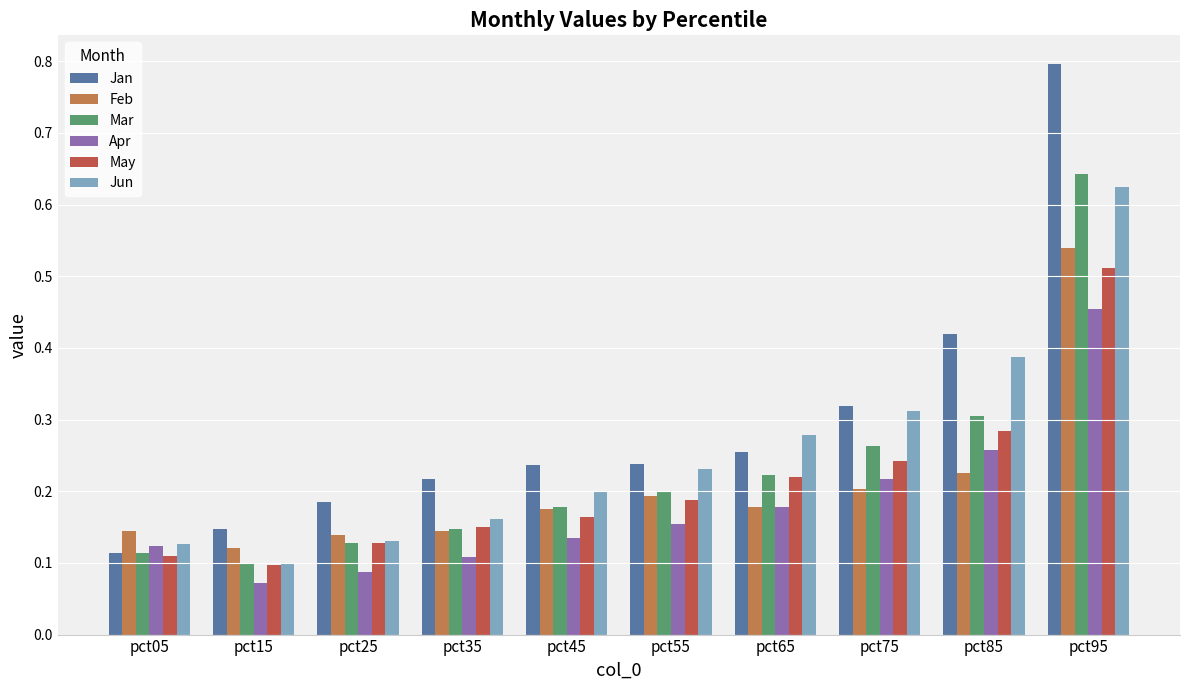

Which series has the largest range (max minus min)?

Jan